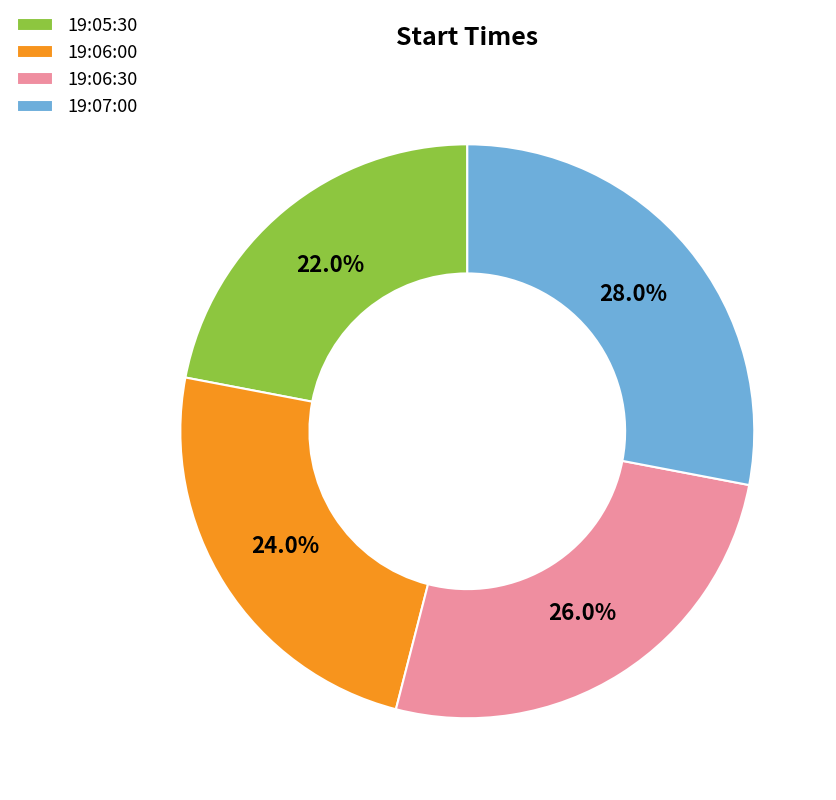

To the nearest percent, what percentage of the pie is 19:05:30?

22%